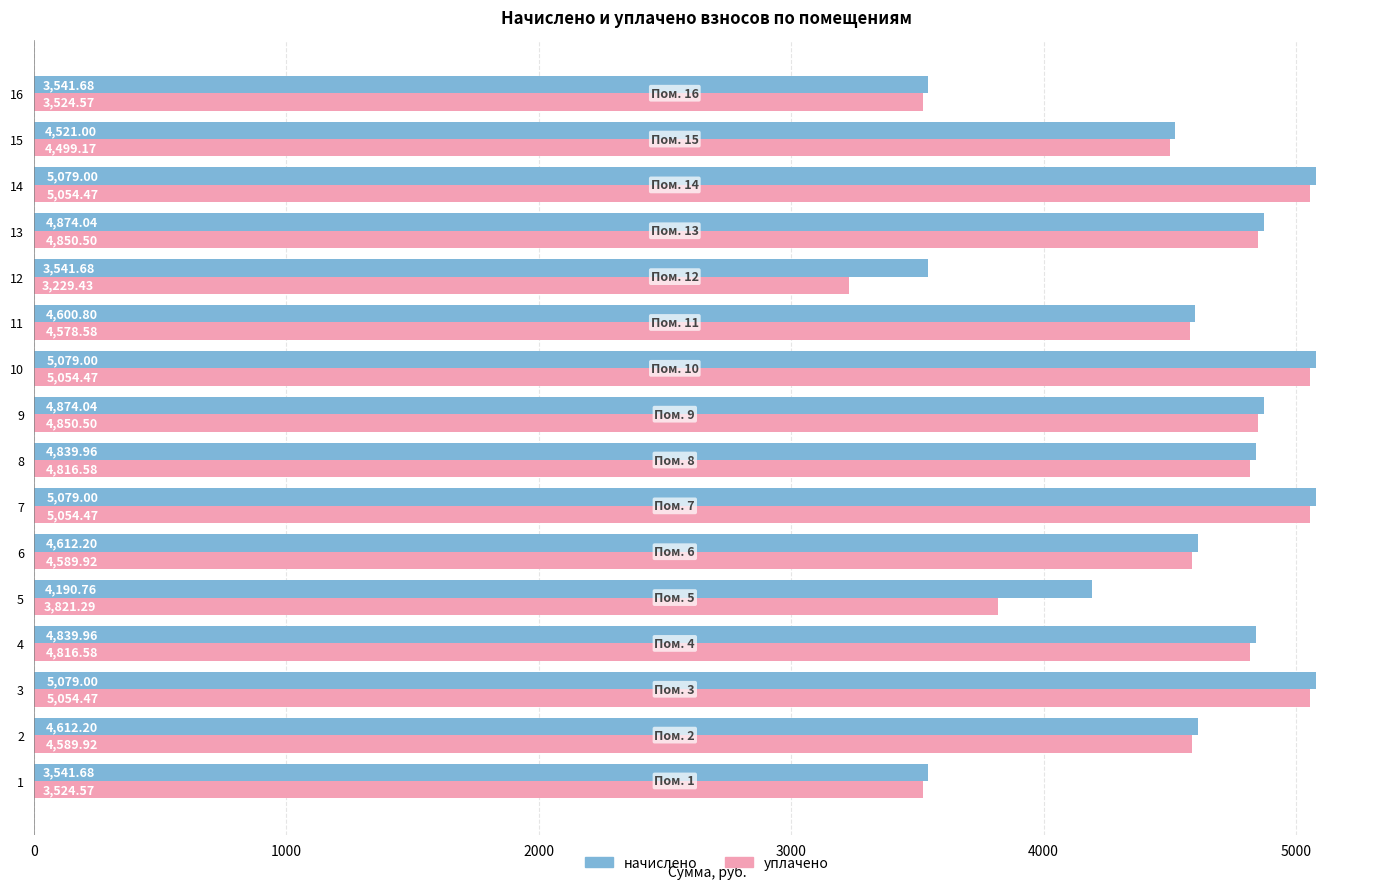

Rank the series by their maximum value, from lowest to highest.

уплачено, начислено